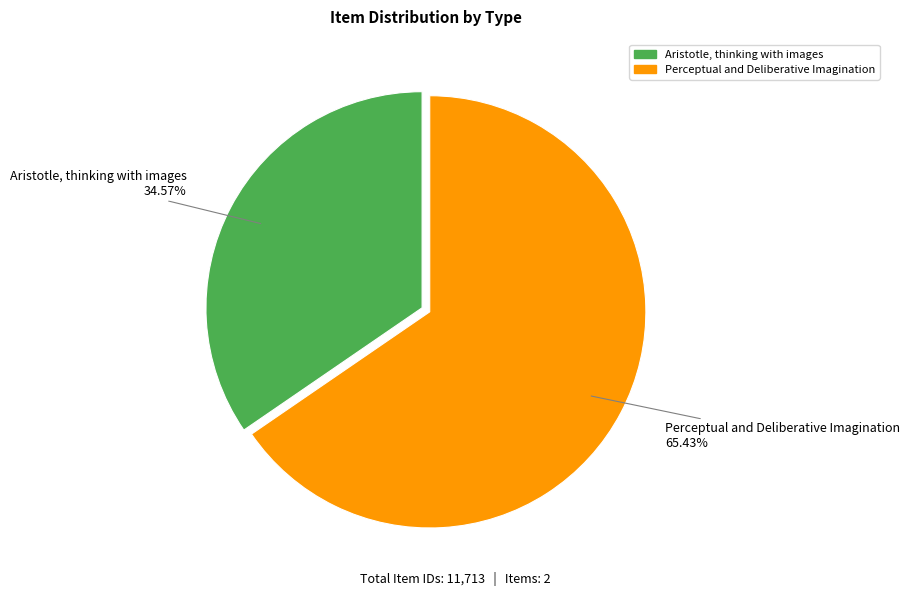

What is the ratio of the value at Aristotle, thinking with images to the value at Perceptual and Deliberative Imagination?

0.5